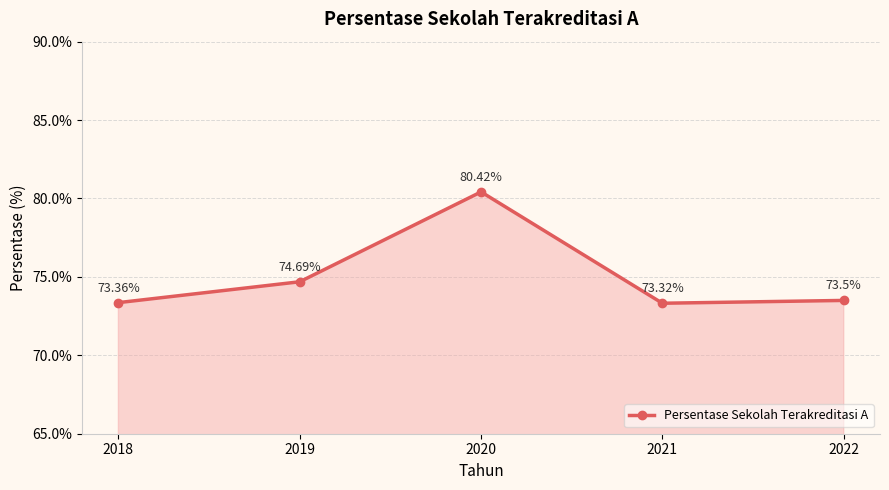

What is the ratio of the value at 2018 to the value at 2020?

0.9